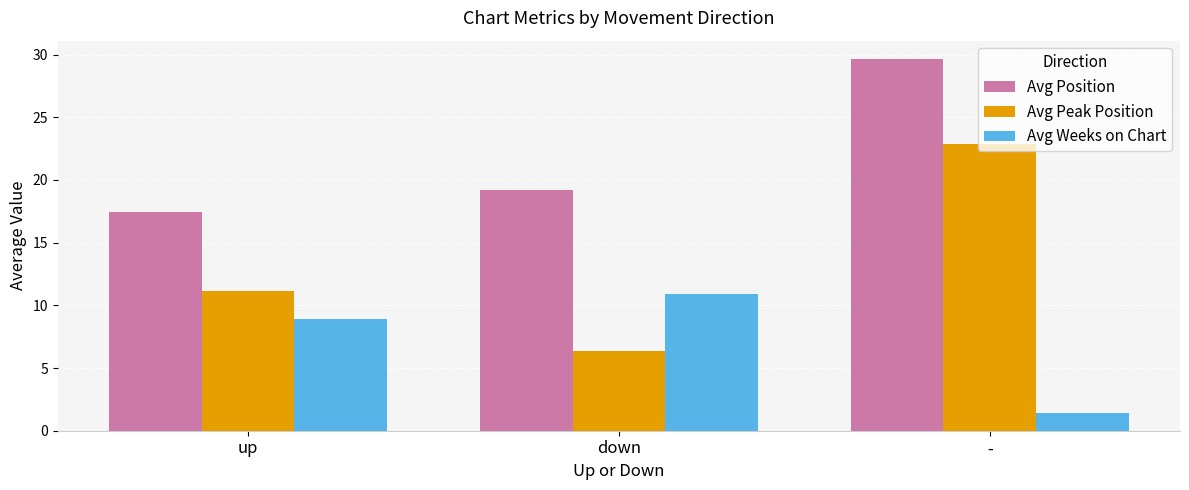

At -, list the series in order from smallest to largest.

Avg Weeks on Chart, Avg Peak Position, Avg Position